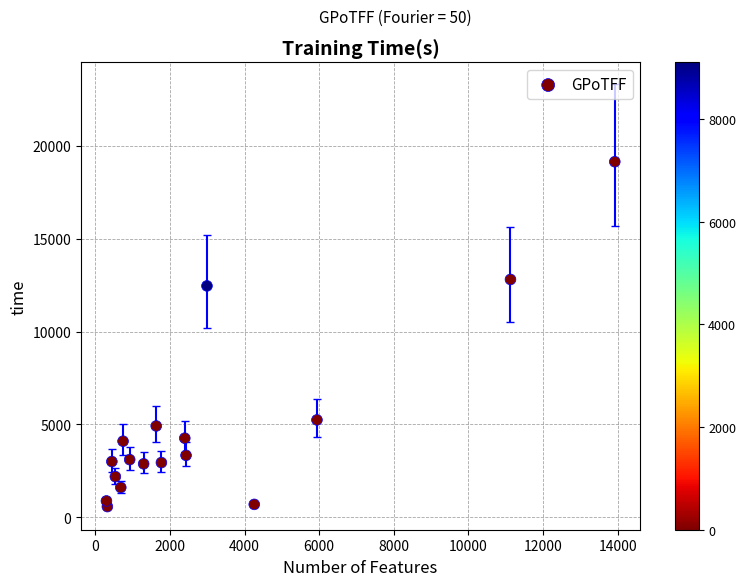

What Y value in the scatter plot is closest to 9857?

12458